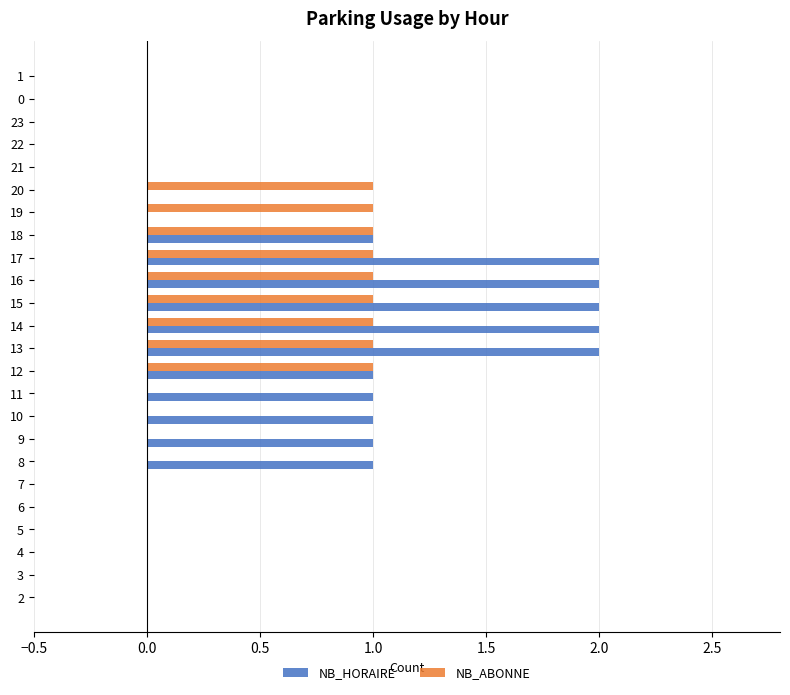

What is the approximate value of NB_ABONNE at 14?

1